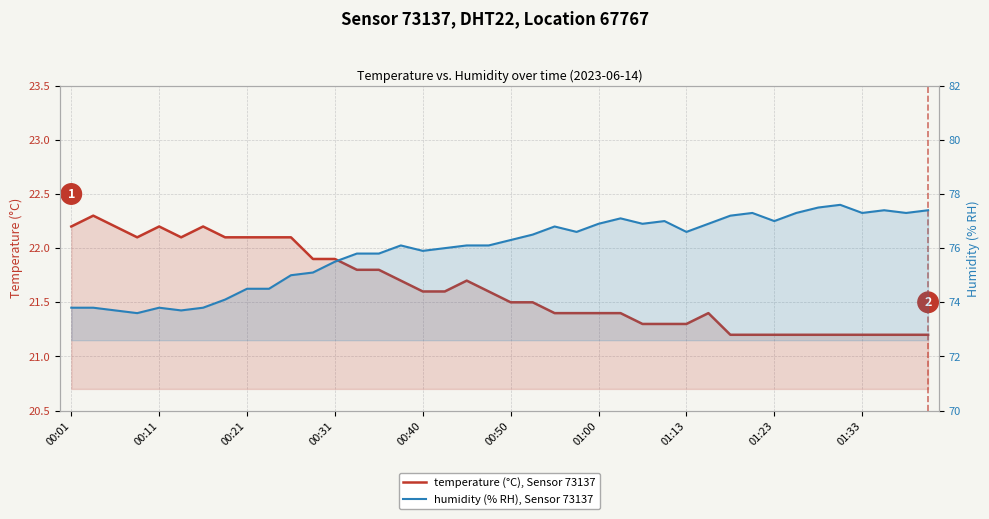

What is the greatest value displayed?

77.6